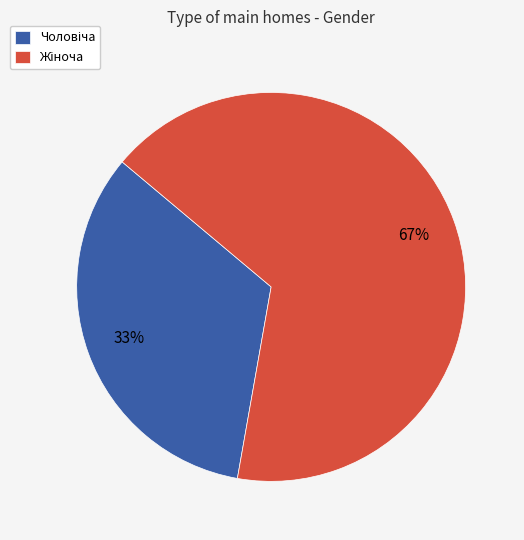

To the nearest percent, what is the average slice percentage?

50%